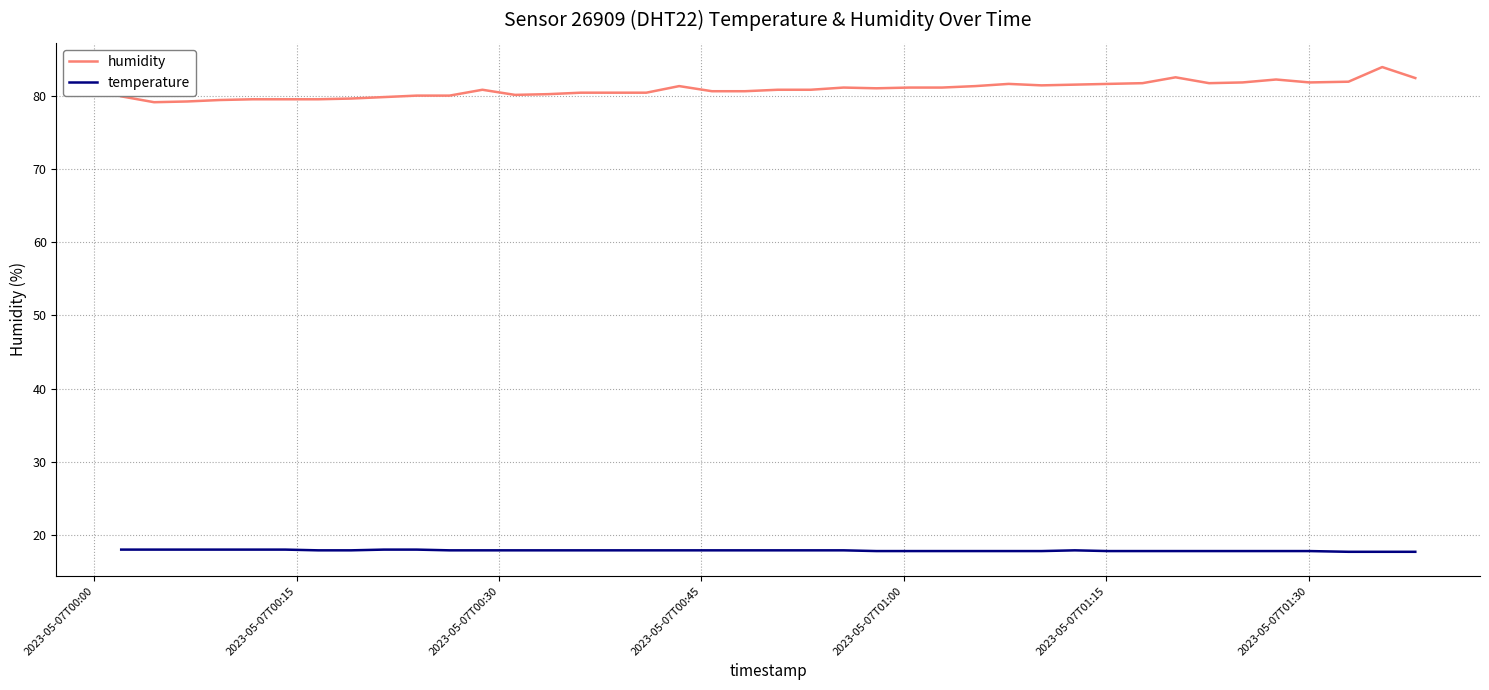

Rank the series by their maximum value, from highest to lowest.

humidity, temperature